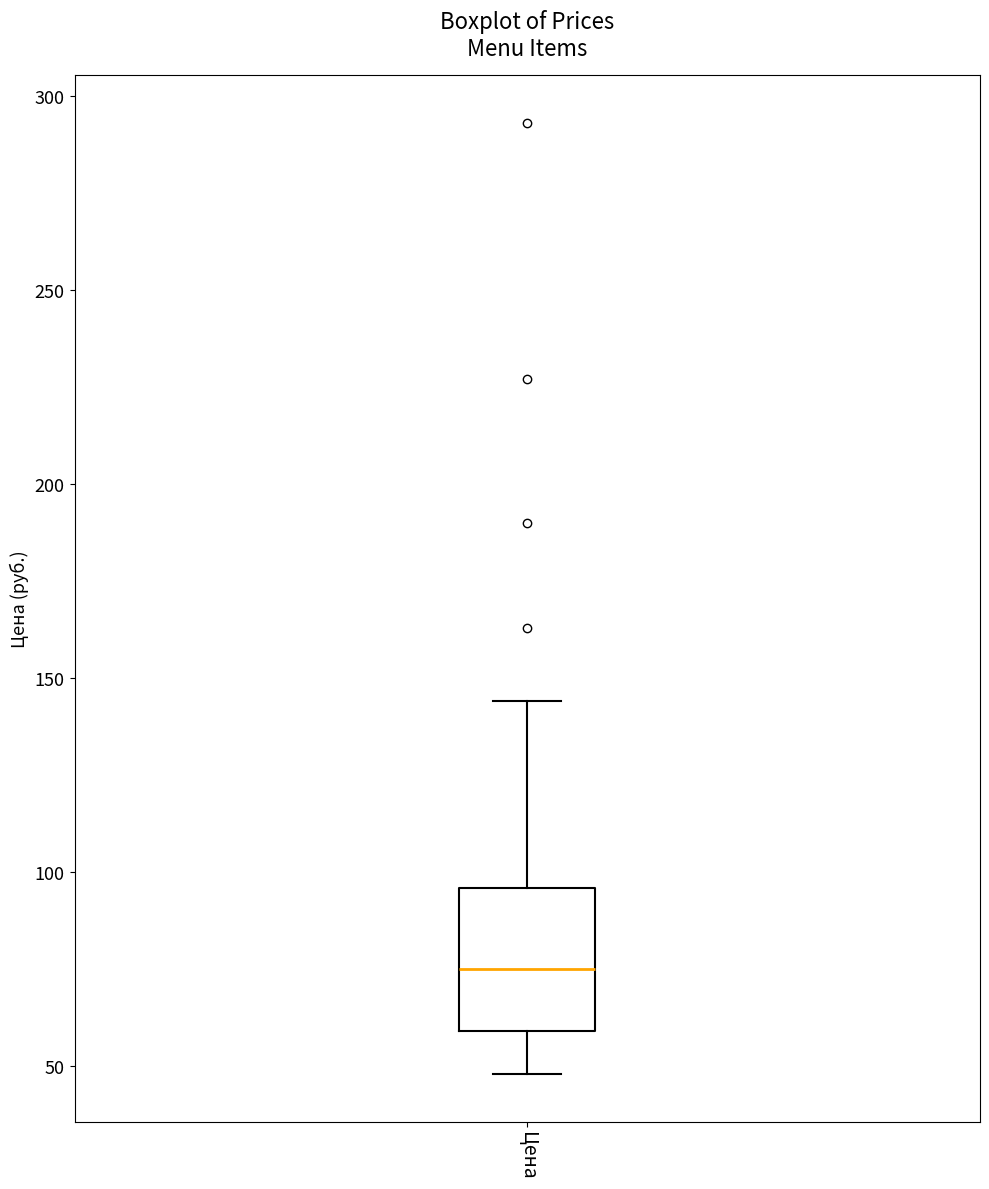

Read this box plot against the y-axis: the position of the median line, the range covered by the box, and the ends of both whiskers. The values are not printed on the chart, so give them approximately, as read against the axis.

median 75, box 60 to 95, whiskers 50 to 145